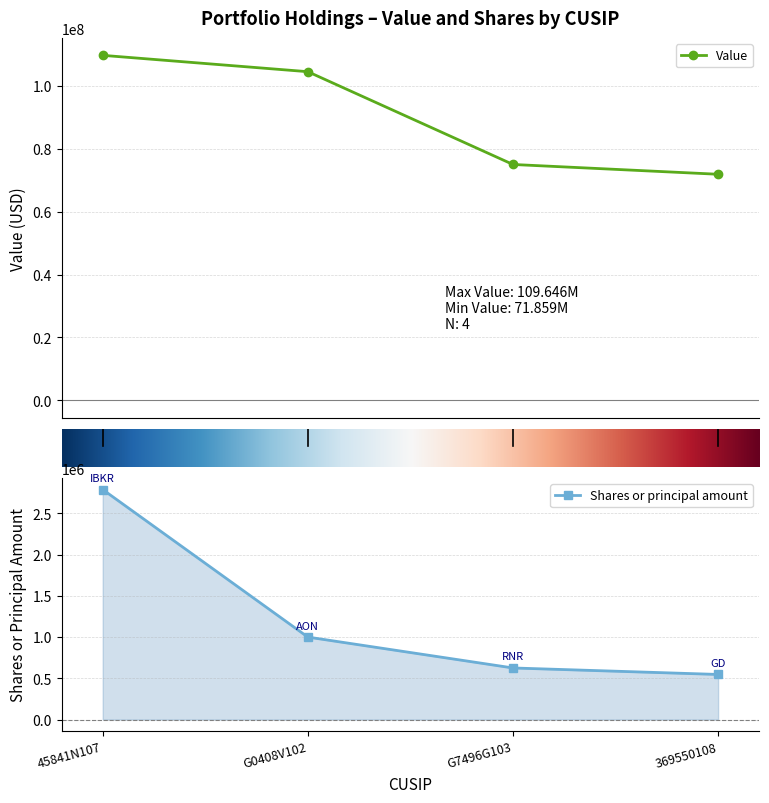

Which series has the widest spread of values?

Value